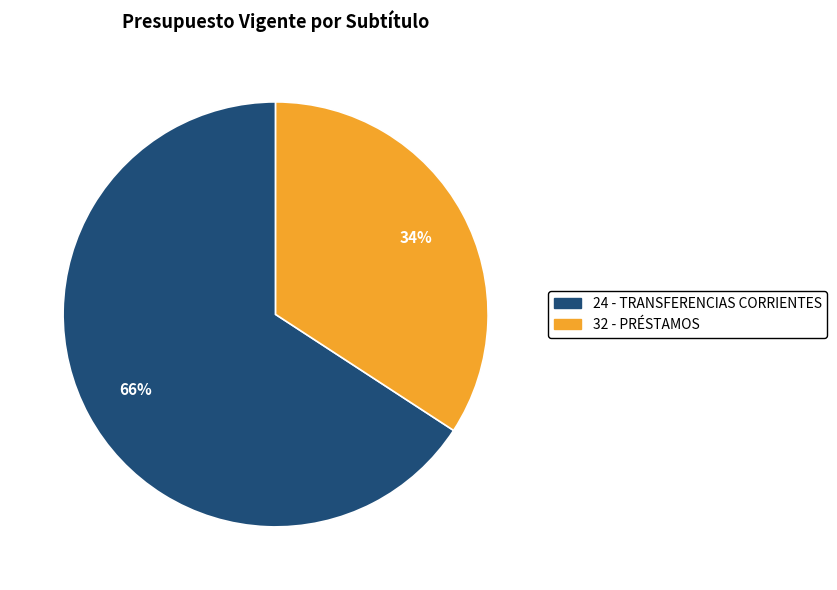

To the nearest percent, what is the difference between the 32 - PRÉSTAMOS and 24 - TRANSFERENCIAS CORRIENTES slice percentages?

32%